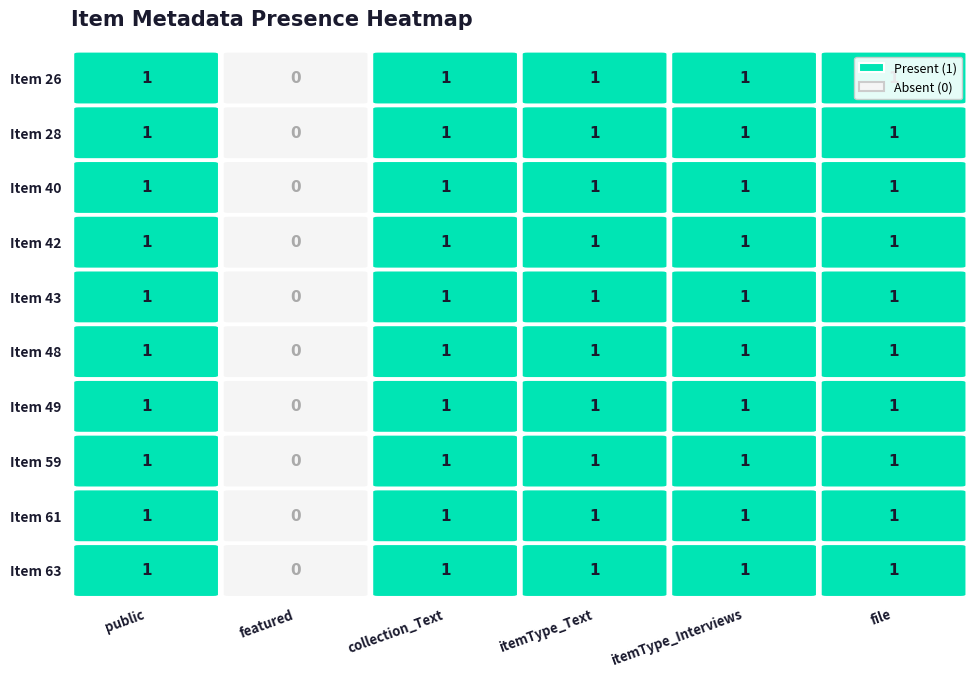

What is the difference between the maximum and minimum values in the 42 series?

1